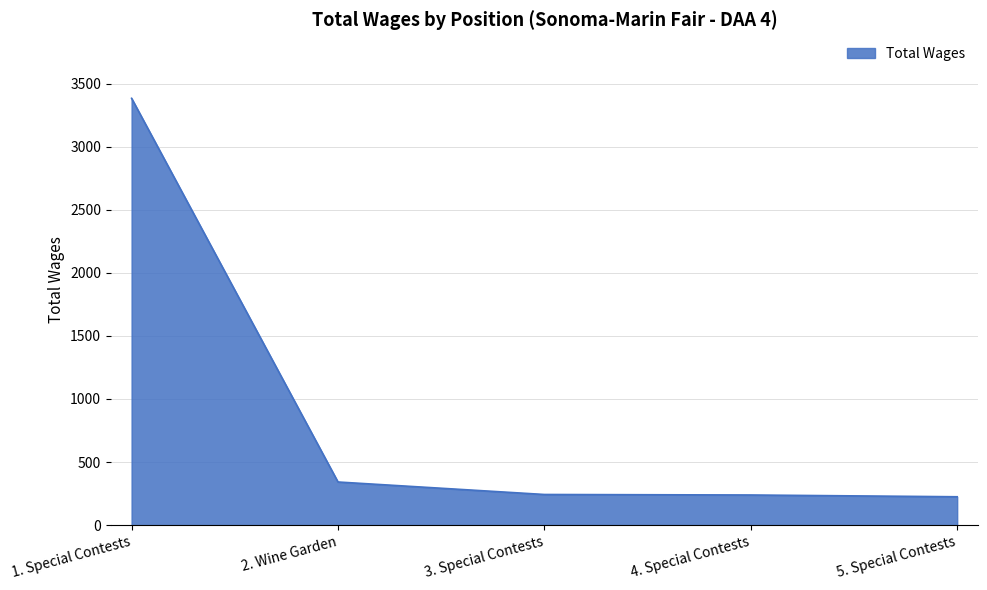

What position from the left is 4. Special Contests?

4